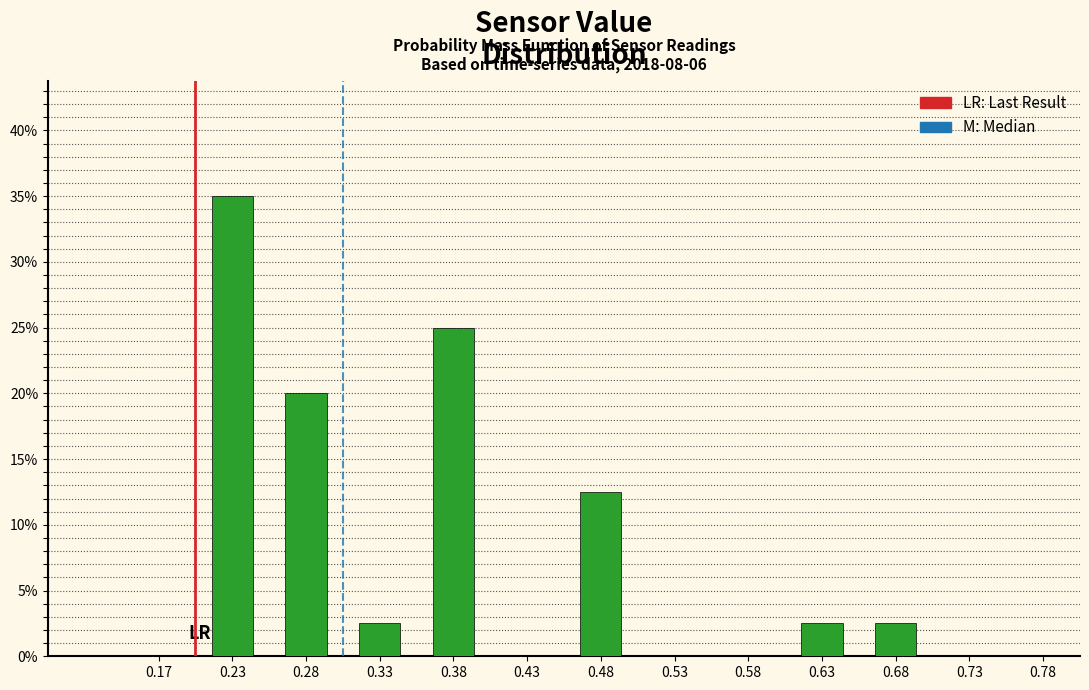

Over which range of the x-axis is the bar tallest?

0.20 to 0.25